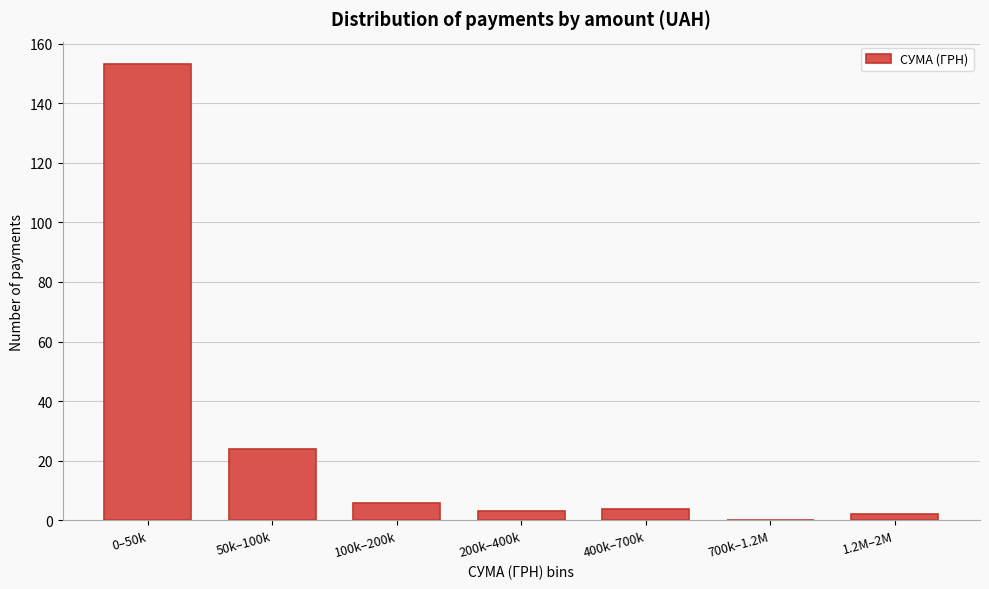

Reading left to right, what are all the values shown in this chart?

0–50k=153	50k–100k=24	100k–200k=6	200k–400k=3	400k–700k=4	700k–1.2M=0	1.2M–2M=2